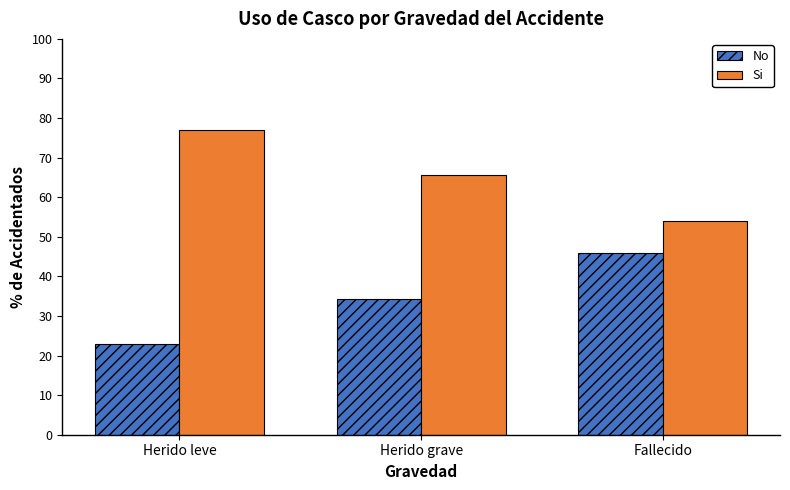

What value does the No series have at Herido leve?

23.0